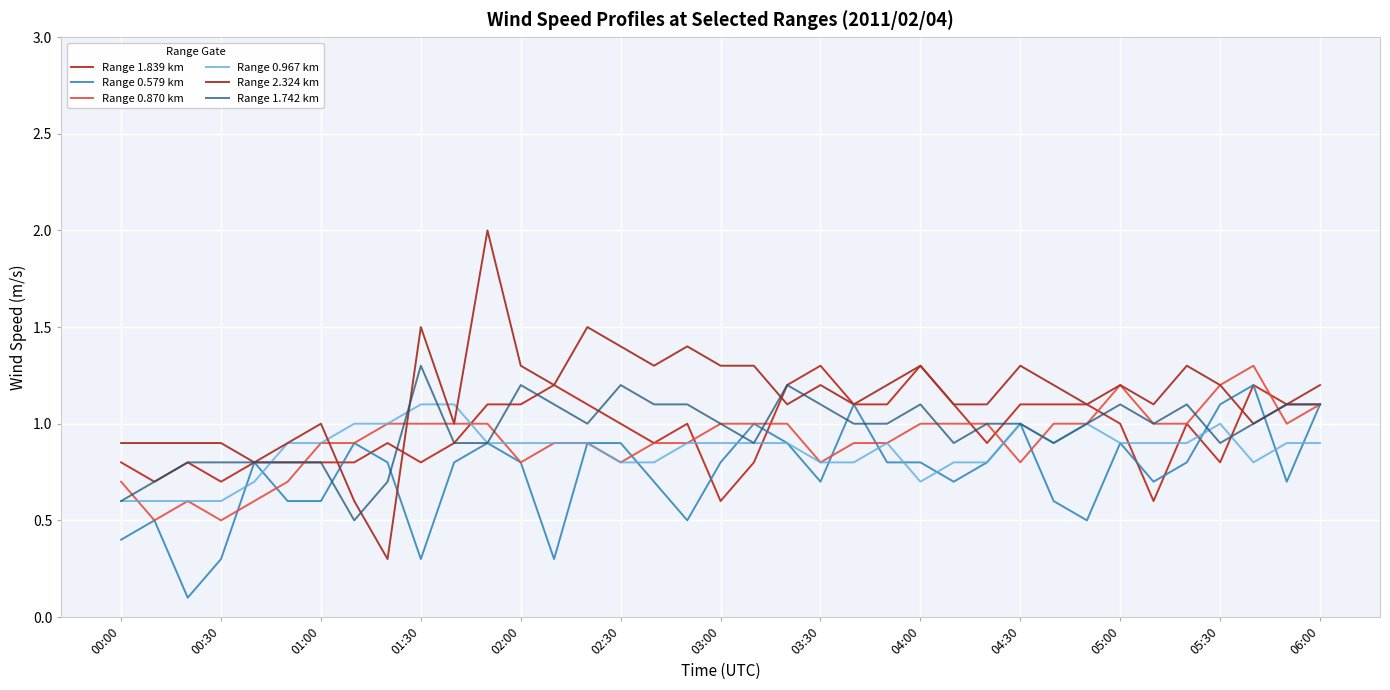

At which category does Range 0.967 km reach its first local valley?

04:00